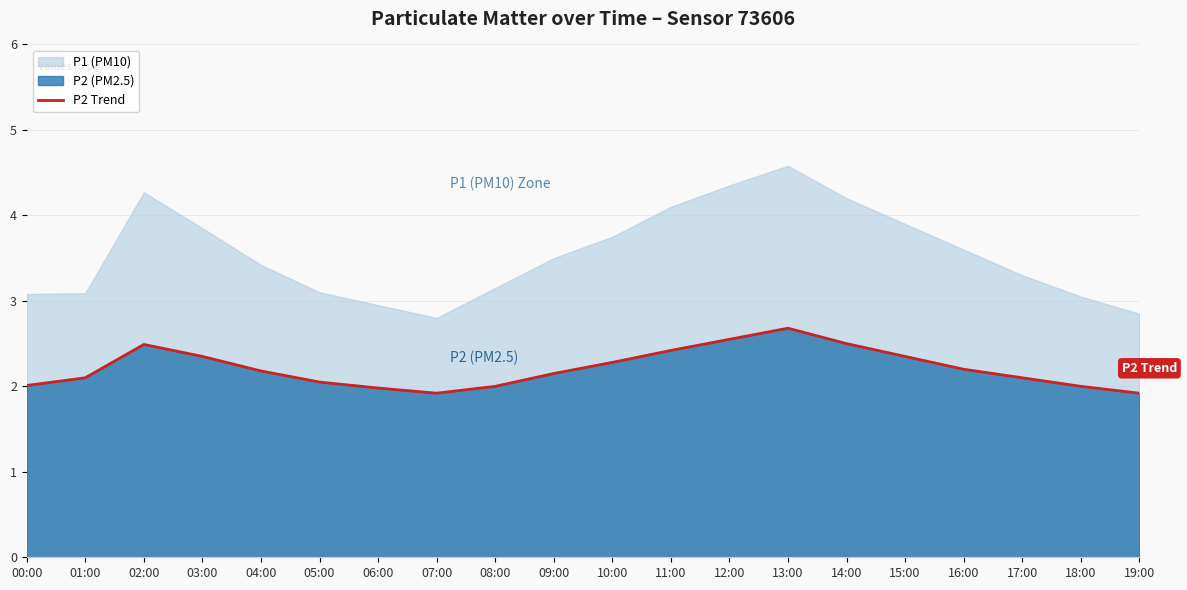

Reading left to right, extract all data points from this chart.

00:00=2.0	01:00=2.1	02:00=2.5	03:00=2.4	04:00=2.2	05:00=2.0	06:00=2.0	07:00=1.9	08:00=2.0	09:00=2.1	10:00=2.3	11:00=2.4	12:00=2.5	13:00=2.7	14:00=2.5	15:00=2.4	16:00=2.2	17:00=2.1	18:00=2.0	19:00=1.9